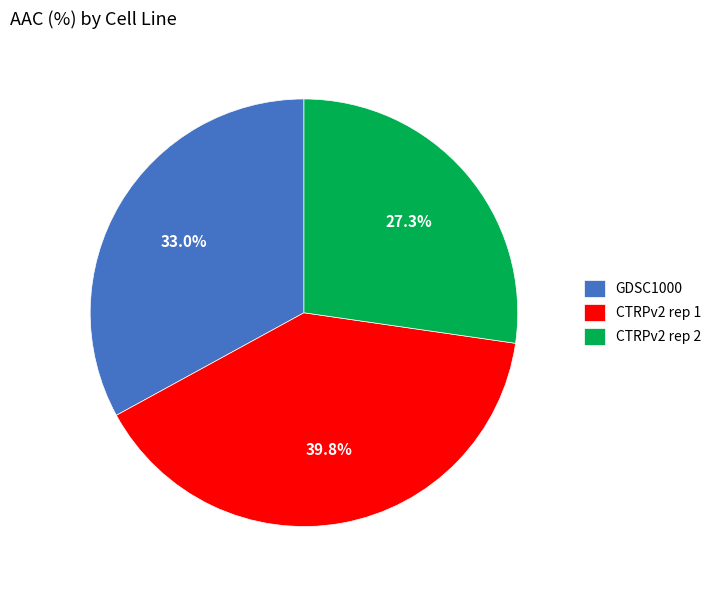

Is there a majority slice in this chart?

No